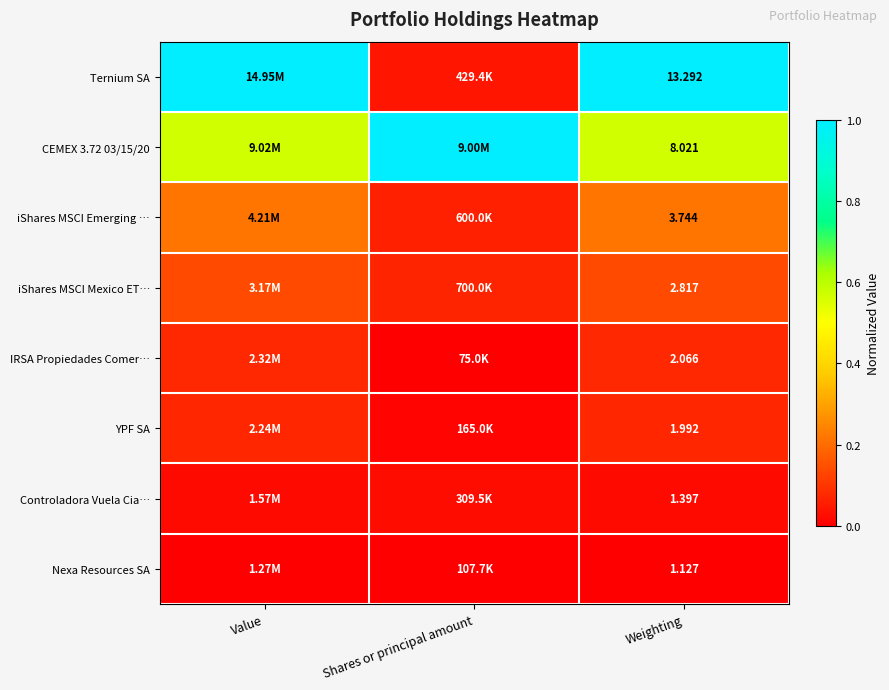

Where is Controladora Vuela Cia… nearest to the value 0?

Weighting